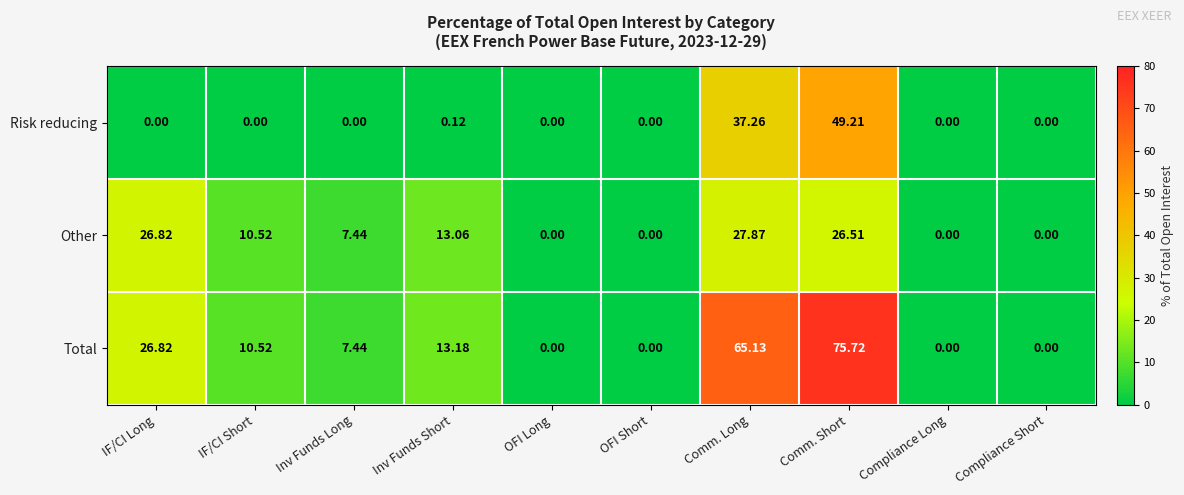

At which label does Other first exceed 10?

IF/CI Long